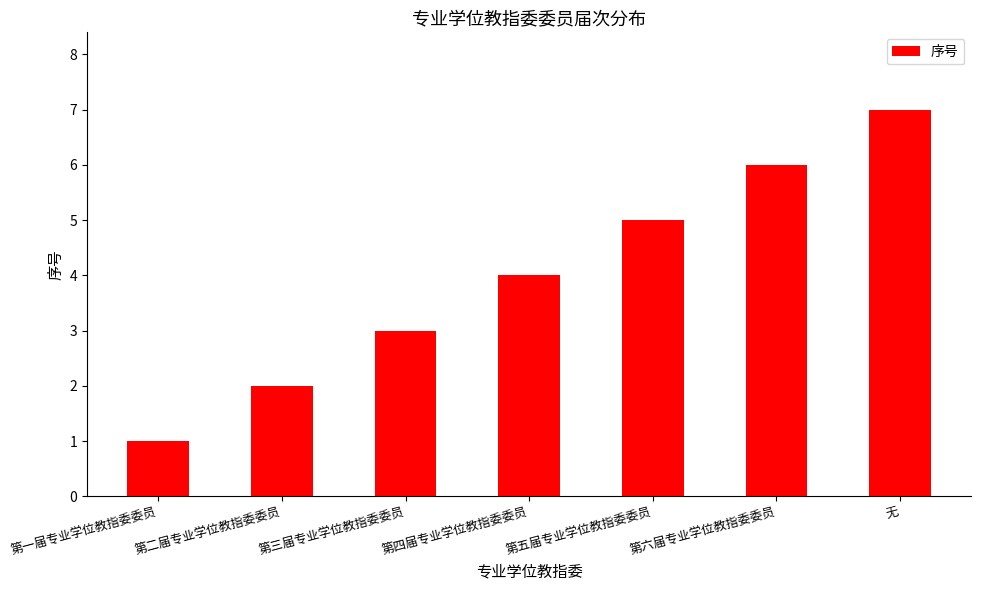

What is the ratio of the value at 第四届专业学位教指委委员 to the value at 第五届专业学位教指委委员?

0.8